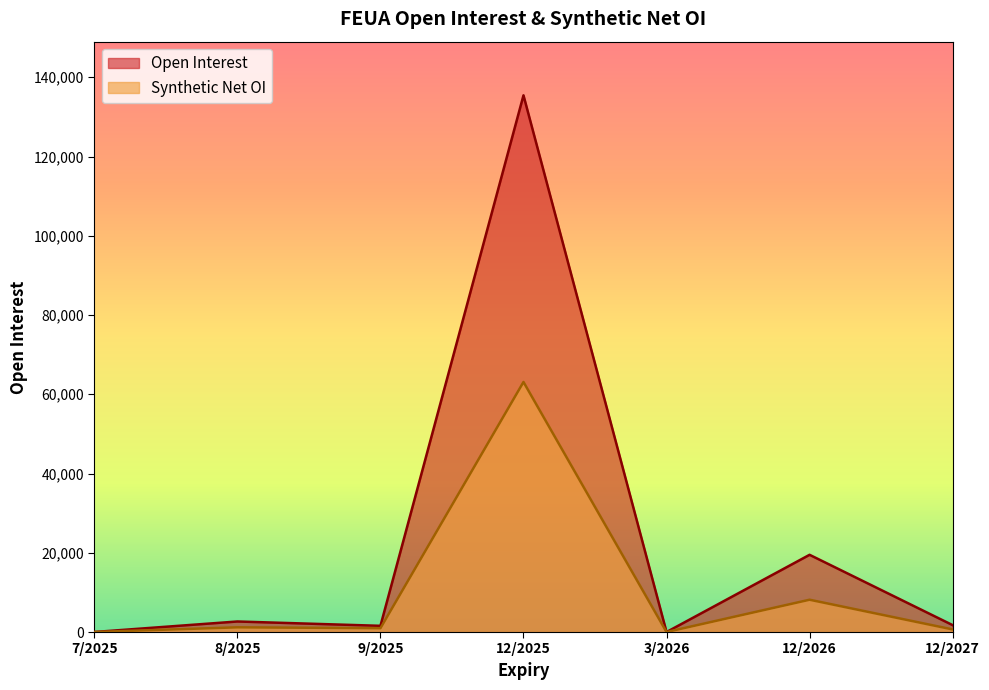

Is the value of Open Interest at 12/2026 greater than the value of Synthetic Net OI at 7/2025?

Yes